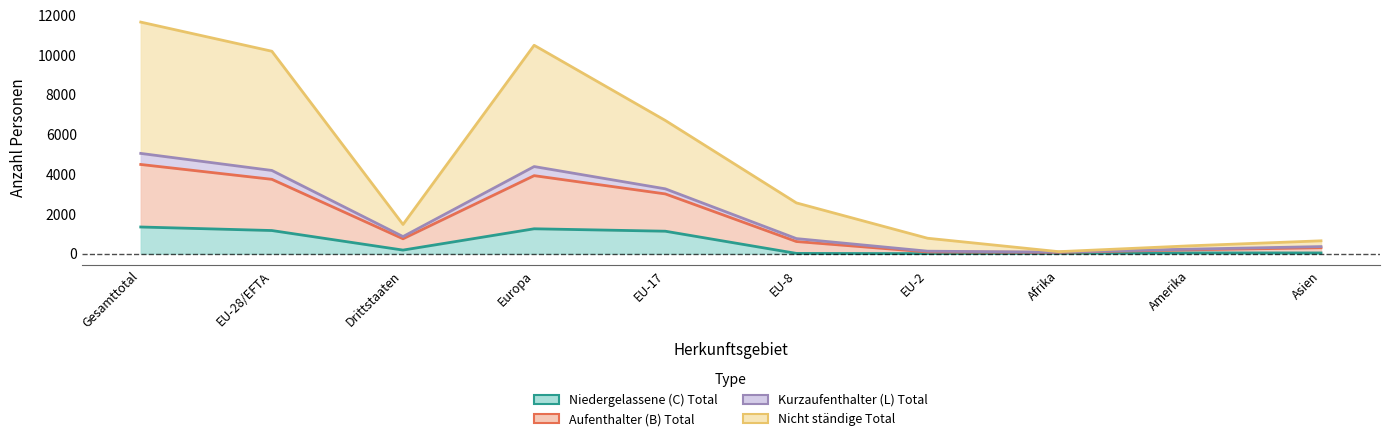

Is it true that Niedergelassene (C) Total equals 117 at Drittstaaten?

False